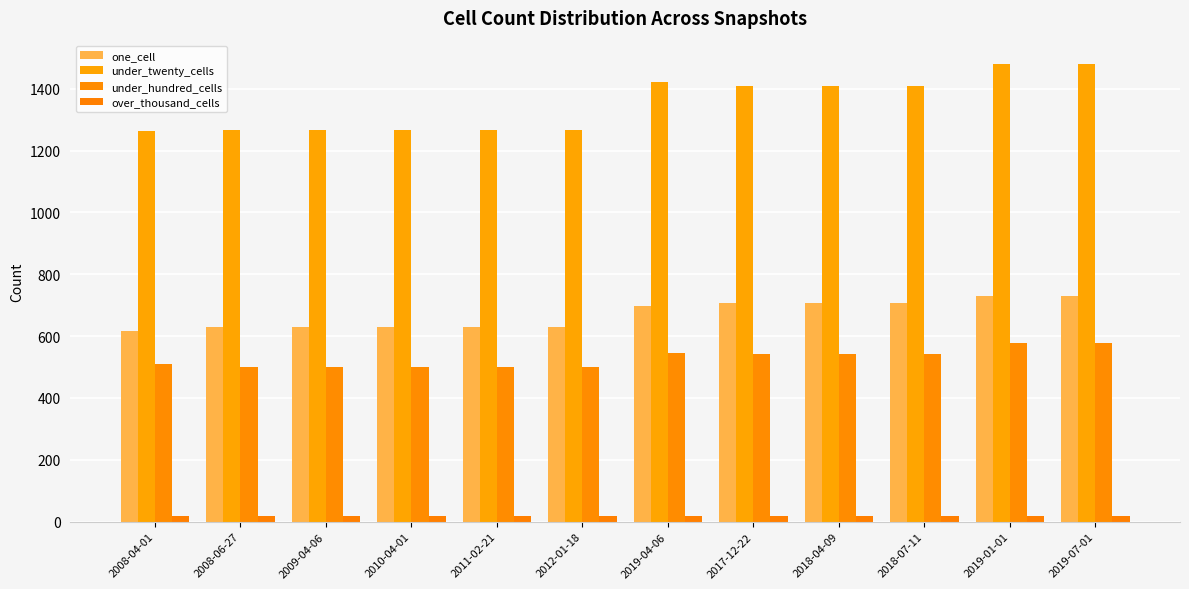

What is the difference between the highest and lowest values at 2019-07-01?

1462